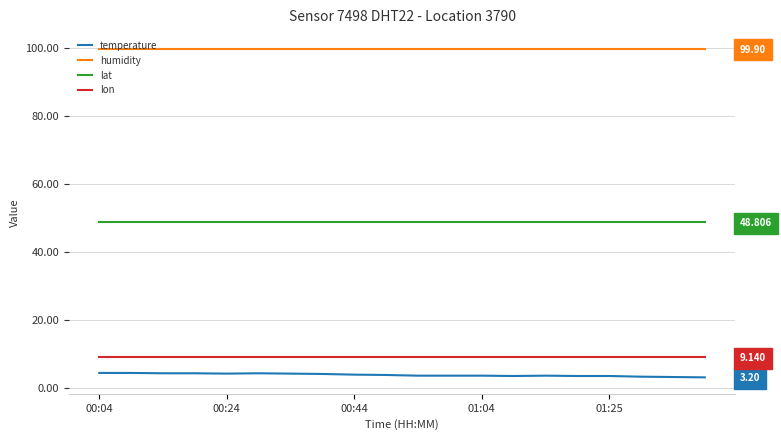

Reading right to left, extract all data points from this chart.

temperature: 3.2	3.3	3.4	3.6	3.6	3.7	3.6	3.7	3.7	3.7	3.9	4.0	4.2	4.3	4.4	4.3	4.4	4.4	4.5	4.5
humidity: 99.9	99.9	99.9	99.9	99.9	99.9	99.9	99.9	99.9	99.9	99.9	99.9	99.9	99.9	99.9	99.9	99.9	99.9	99.9	99.9
lat: 48.8	48.8	48.8	48.8	48.8	48.8	48.8	48.8	48.8	48.8	48.8	48.8	48.8	48.8	48.8	48.8	48.8	48.8	48.8	48.8
lon: 9.1	9.1	9.1	9.1	9.1	9.1	9.1	9.1	9.1	9.1	9.1	9.1	9.1	9.1	9.1	9.1	9.1	9.1	9.1	9.1